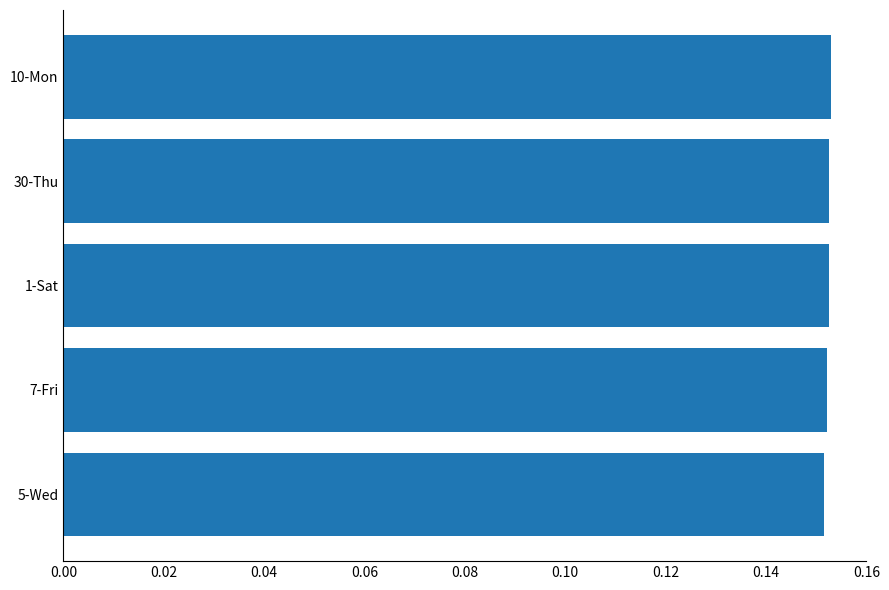

True or false: the data shows 0.1 at 10-Mon.

False